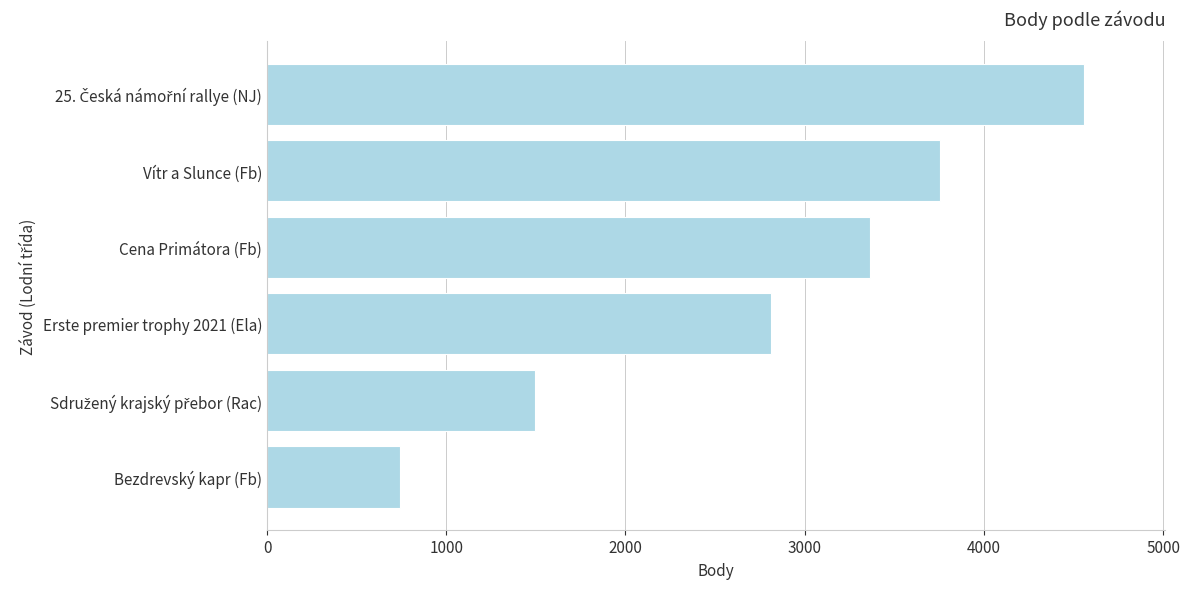

Which label corresponds to the smallest value in the chart?

Bezdrevský kapr (Fb)